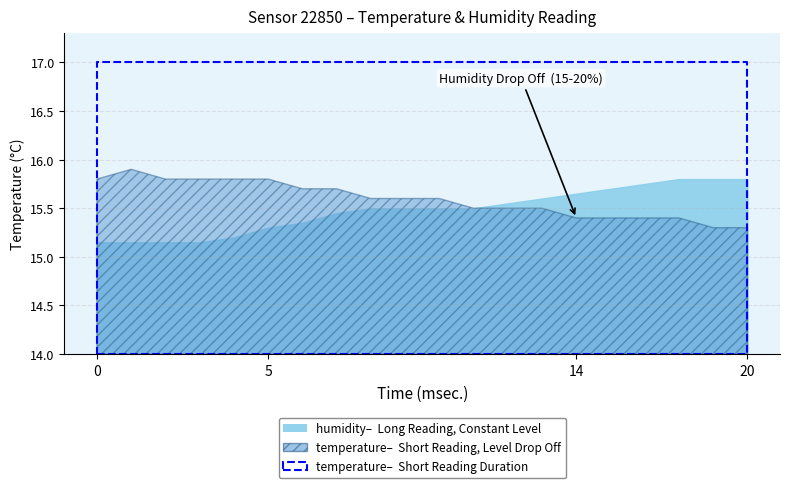

Rank the categories by value from lowest to highest.

0, 20, 0, 20, 0